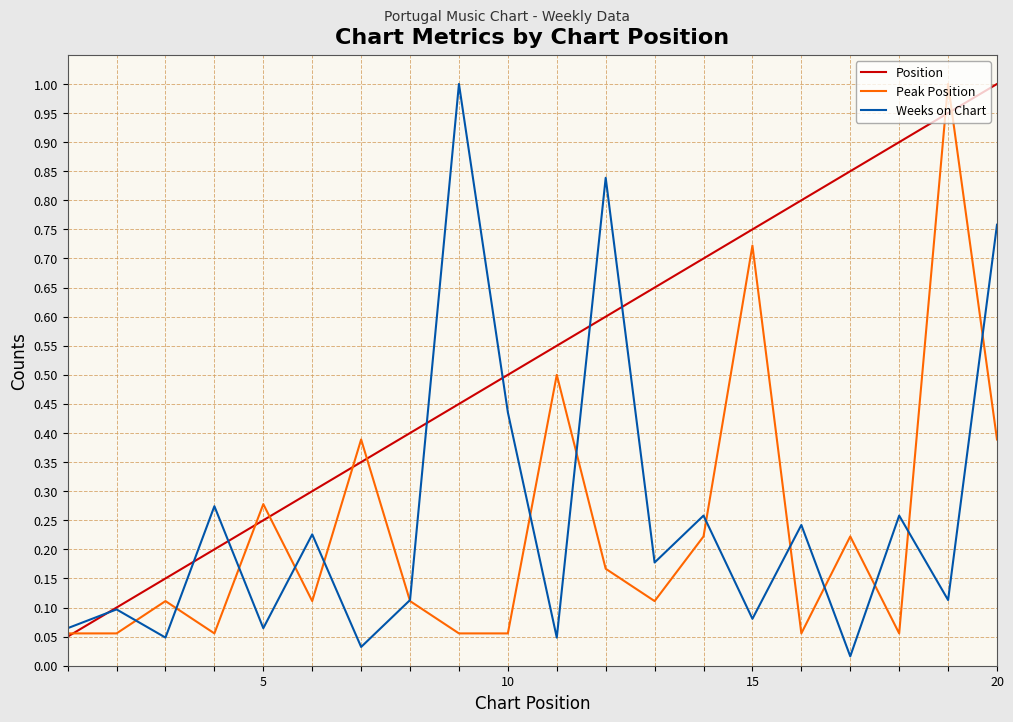

What are all the series names shown in the legend?

Position, Peak Position, Weeks on Chart